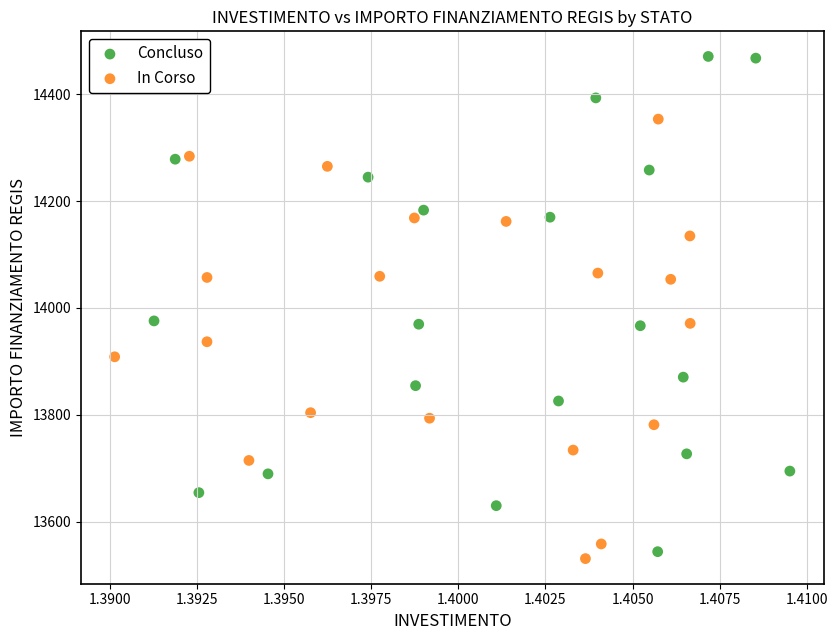

Which series reaches the minimum Y coordinate?

In Corso